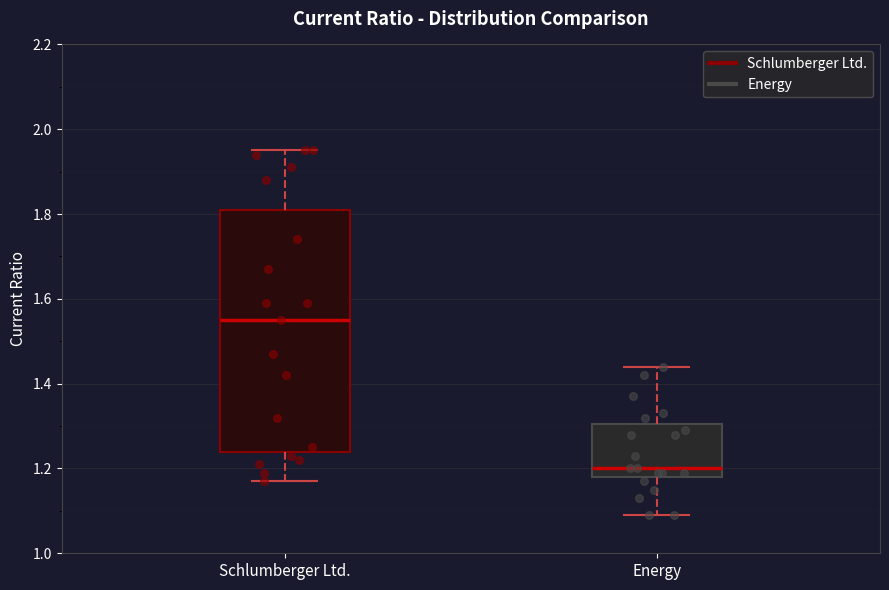

Which box has the highest median line?

Schlumberger Ltd.